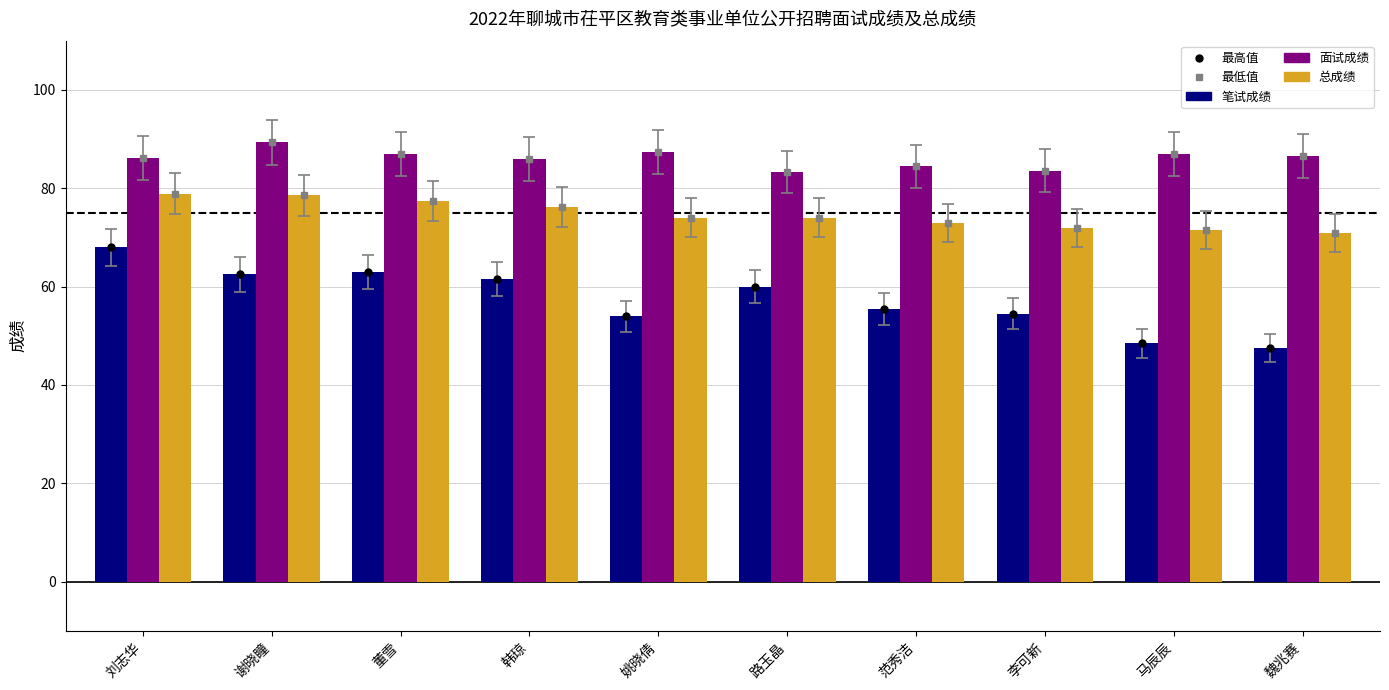

Which series has the largest total across all categories?

面试成绩